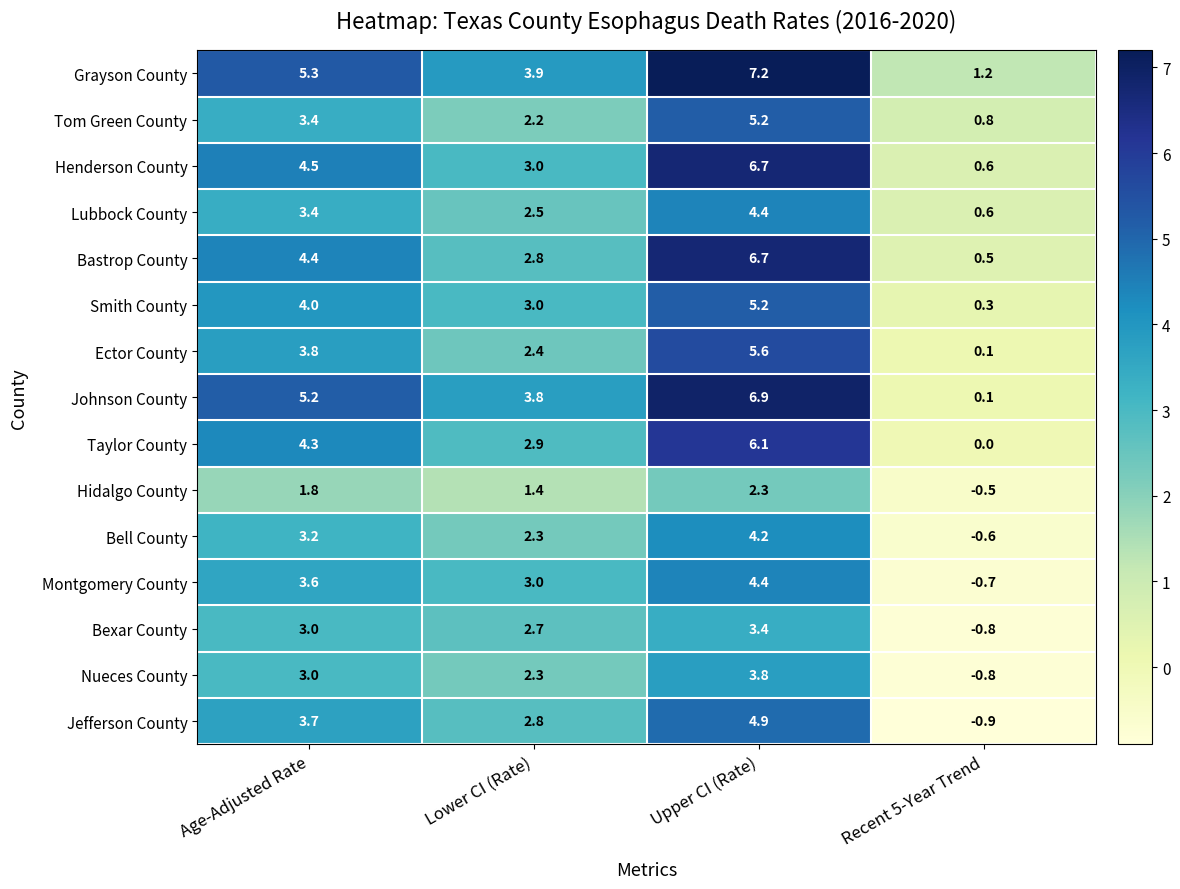

Which category has the highest value across all series?

Upper CI (Rate)